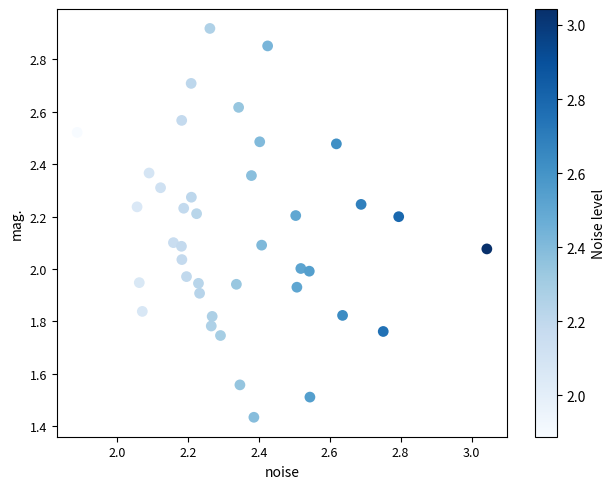

What is the range of X values (max minus min)?

1.2